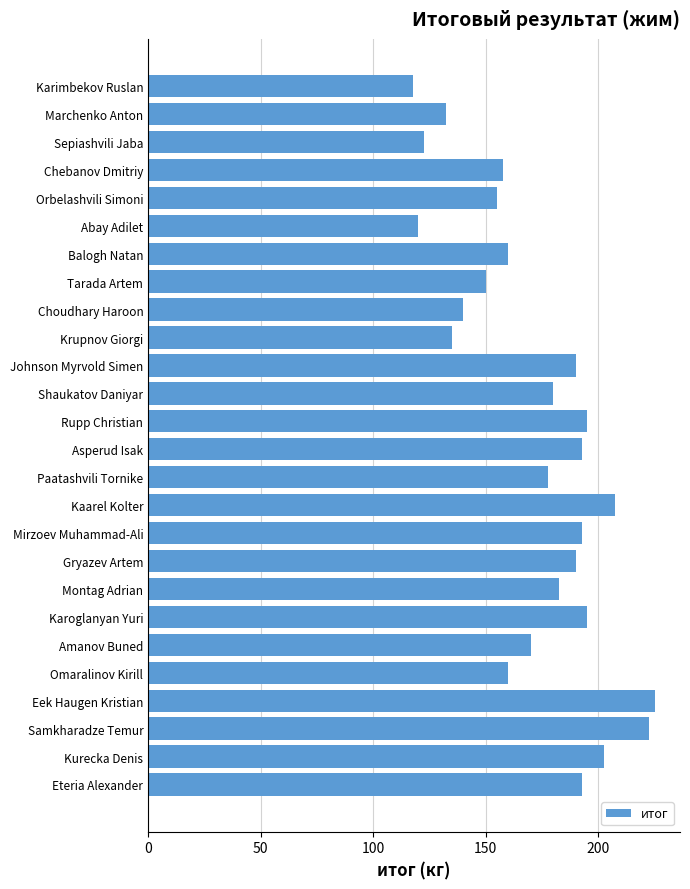

Reading bottom to top, list all the values displayed in this chart.

192.5	202.5	222.5	225.0	160.0	170.0	195.0	182.5	190.0	192.5	207.5	177.5	192.5	195.0	180.0	190.0	135.0	140.0	150.0	160.0	120.0	155.0	157.5	122.5	132.5	117.5